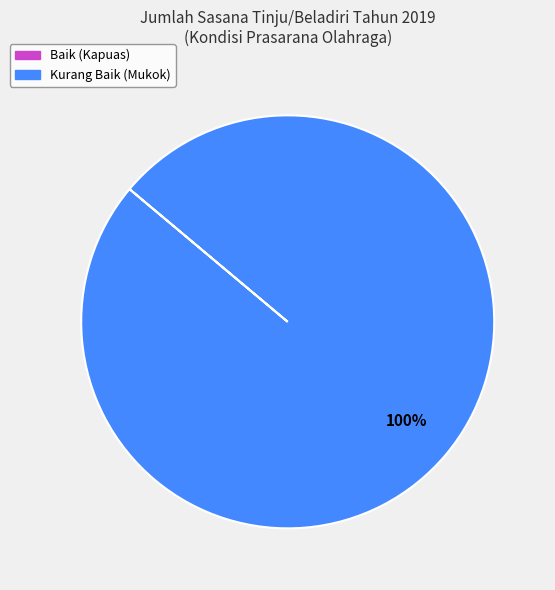

Does any single category account for the majority?

Yes